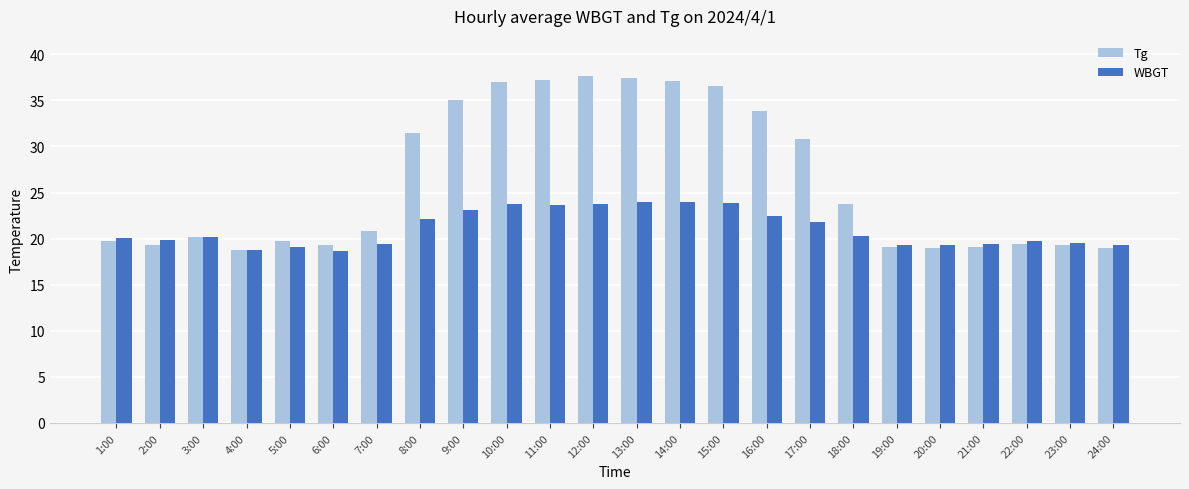

Which series has the widest spread of values?

Tg